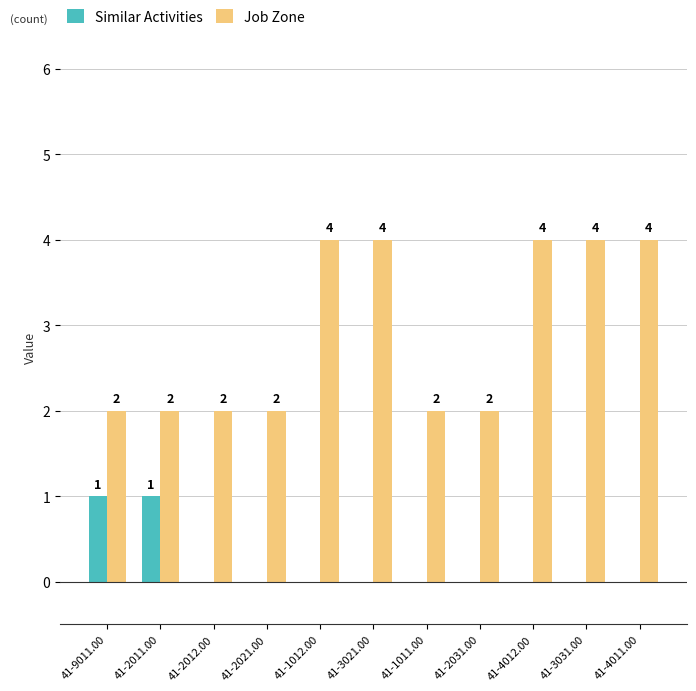

The value of Job Zone at 41-2031.00 is 3. True or false?

False